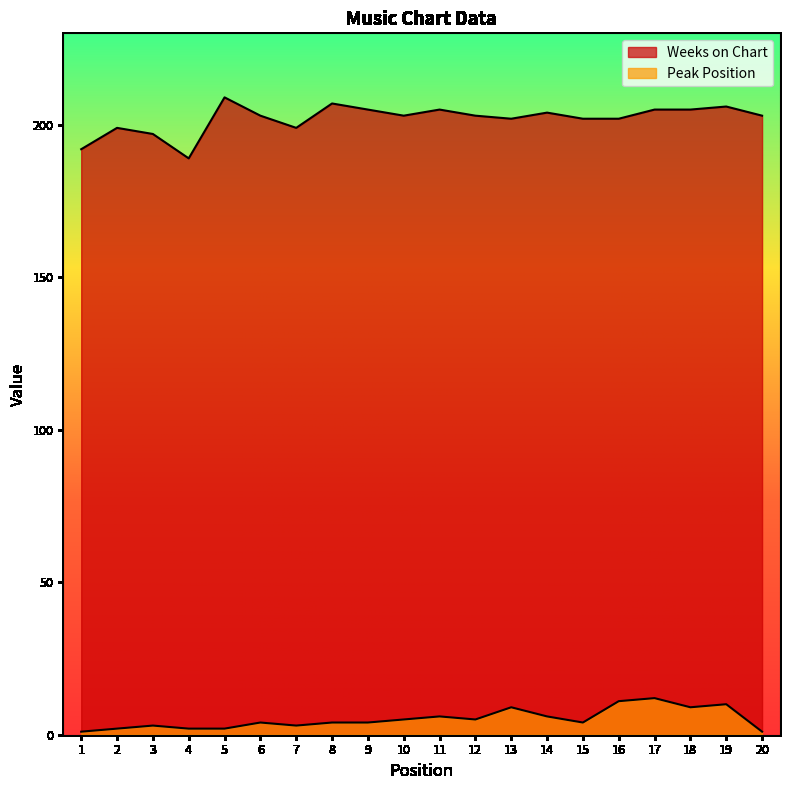

True or false: Peak Position and Weeks on Chart cross at least once.

False